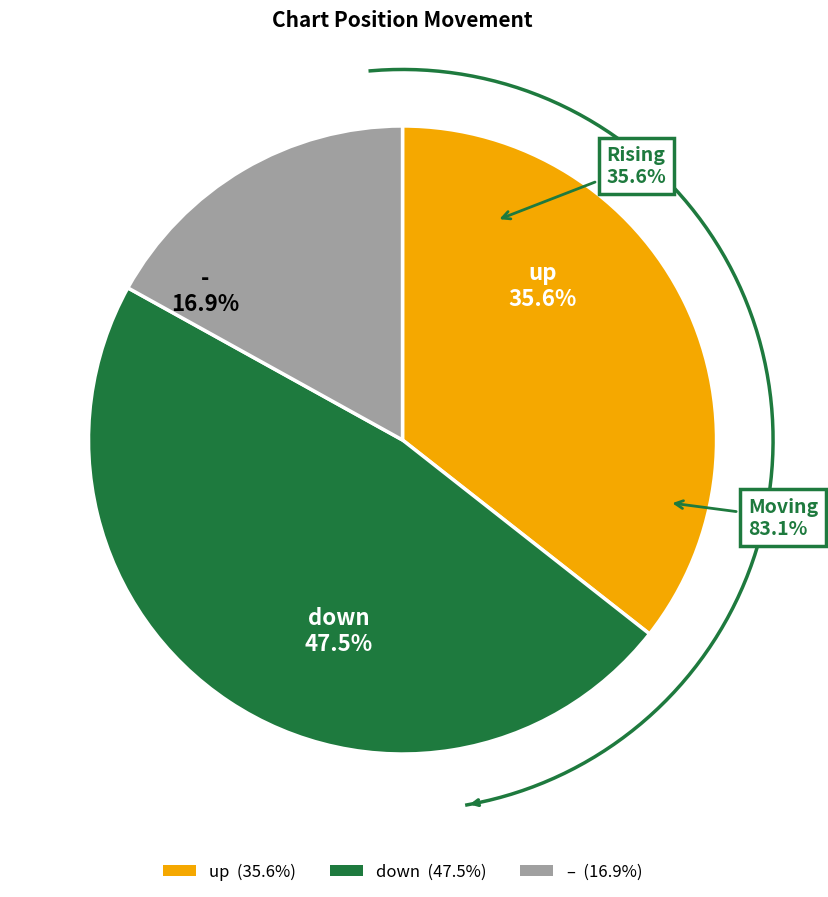

Is it true that down is 47% of the pie?

True